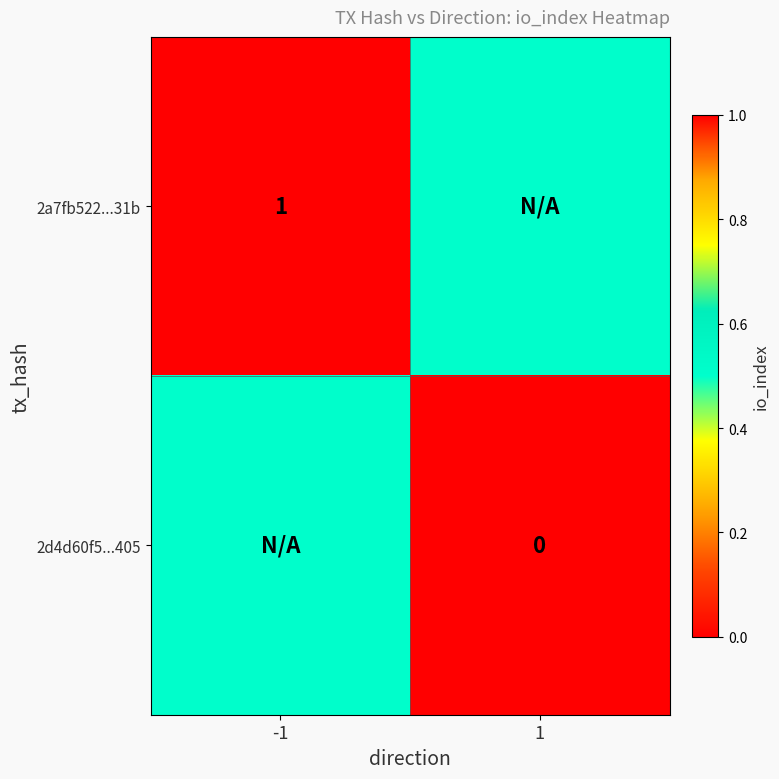

Is the value of 2d4d60f5...405 at 1 greater than the value of 2a7fb522...31b at -1?

No